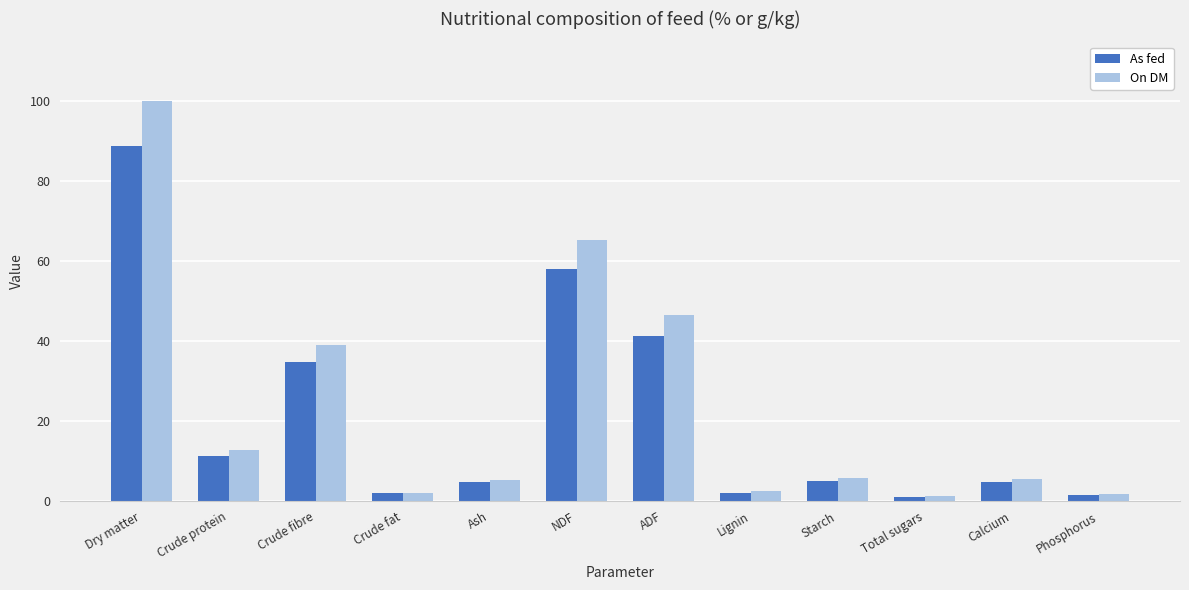

Where is On DM nearest to the value 50?

ADF